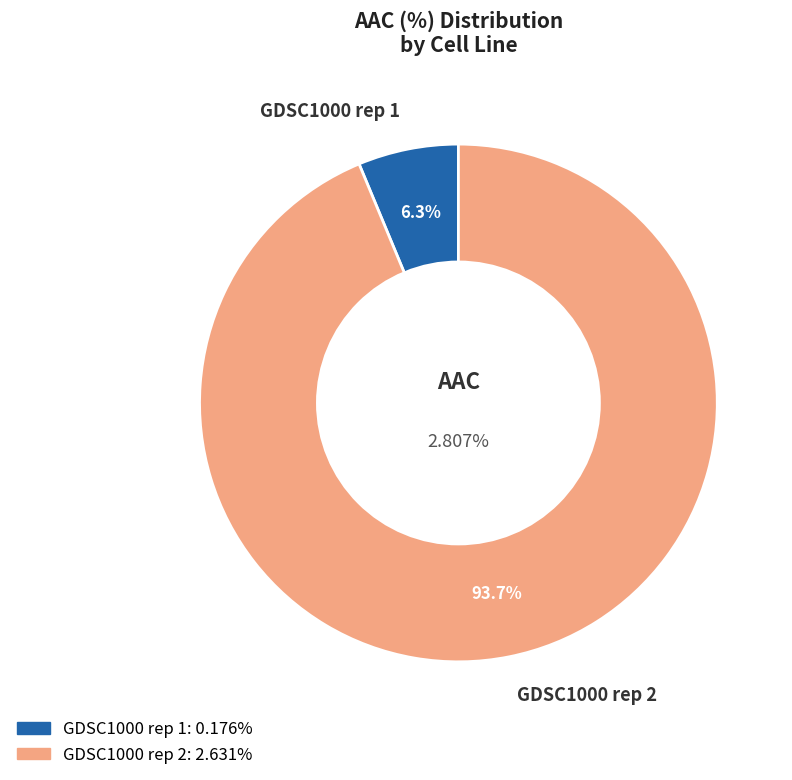

Is there any slice that represents more than half of the pie?

Yes